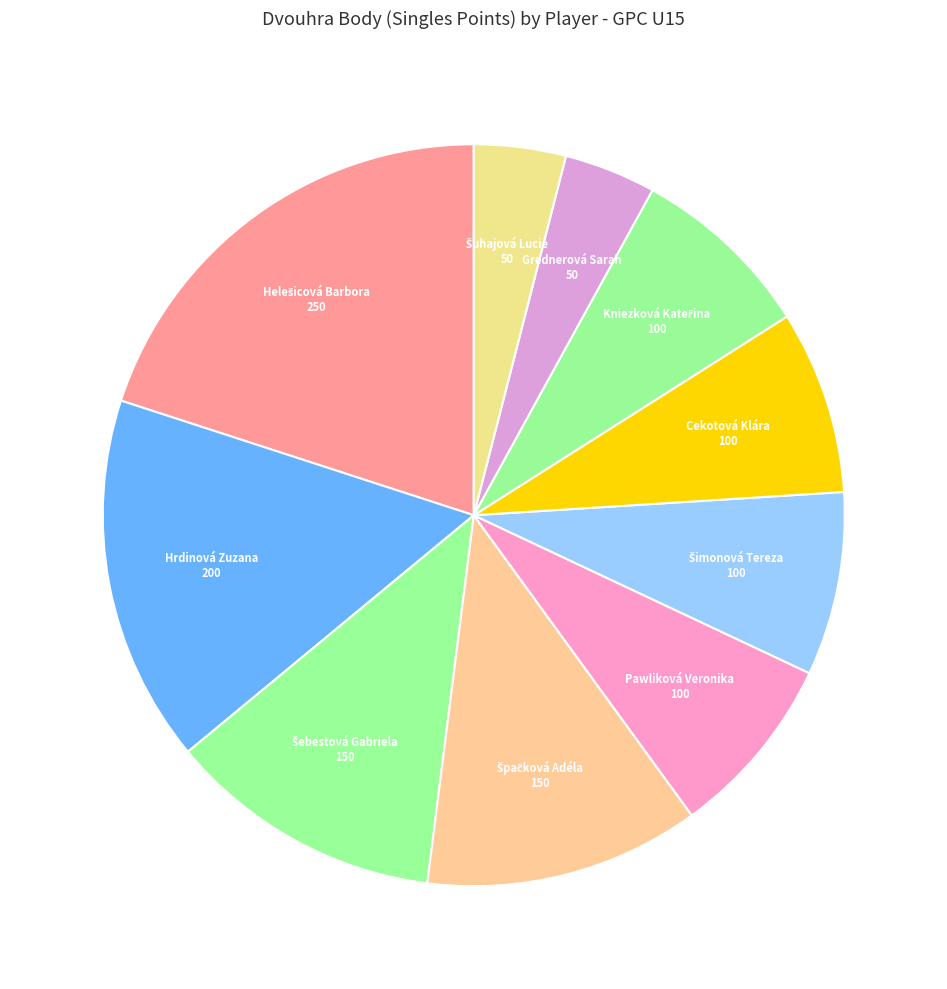

Does Cekotová Klára represent more than half of the total?

No